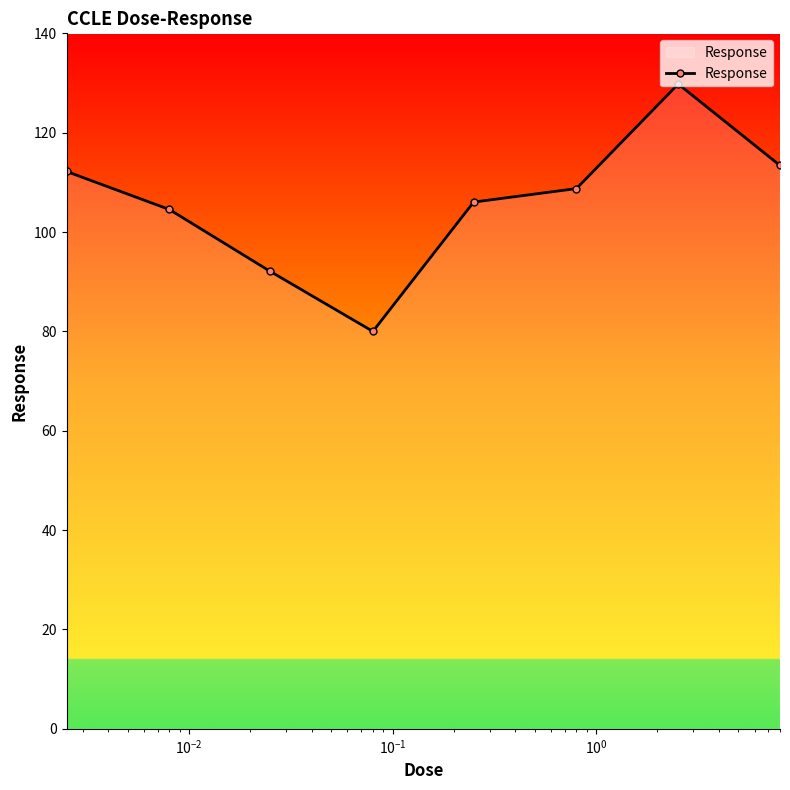

What is the value of the 5th point from the left?

106.0